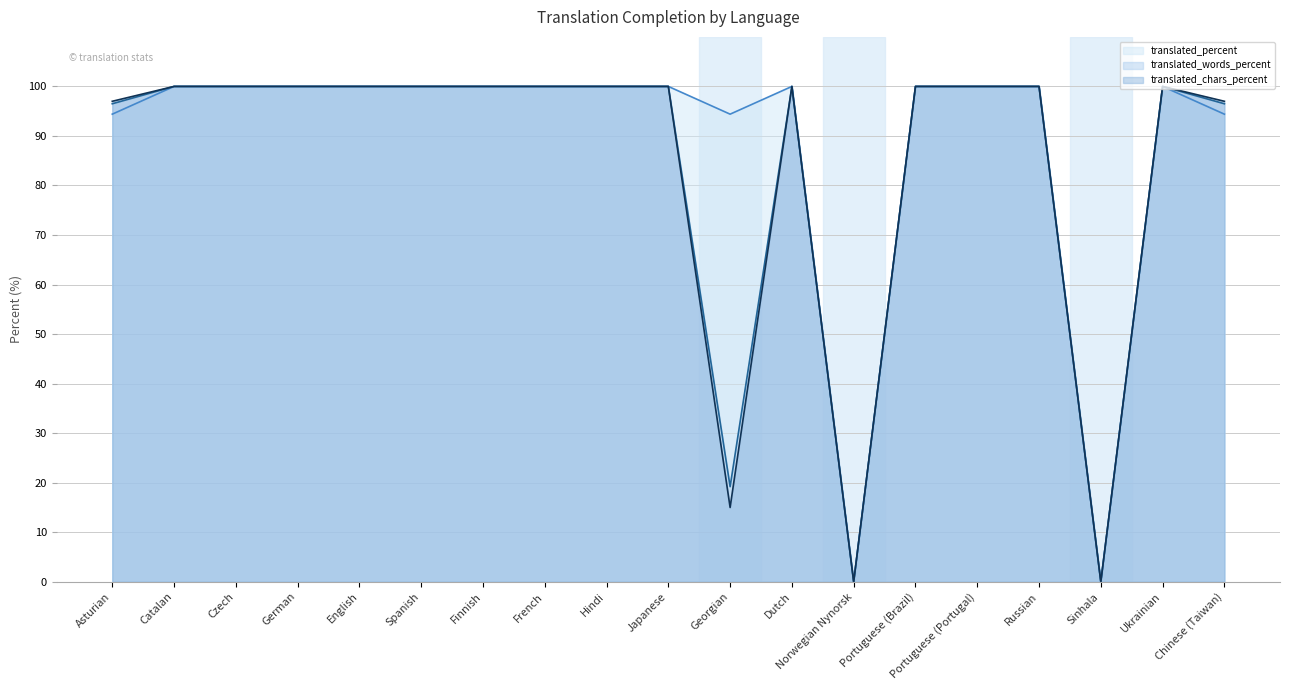

True or false: translated_words_percent (line) and translated_chars_percent (line) intersect in this chart.

False